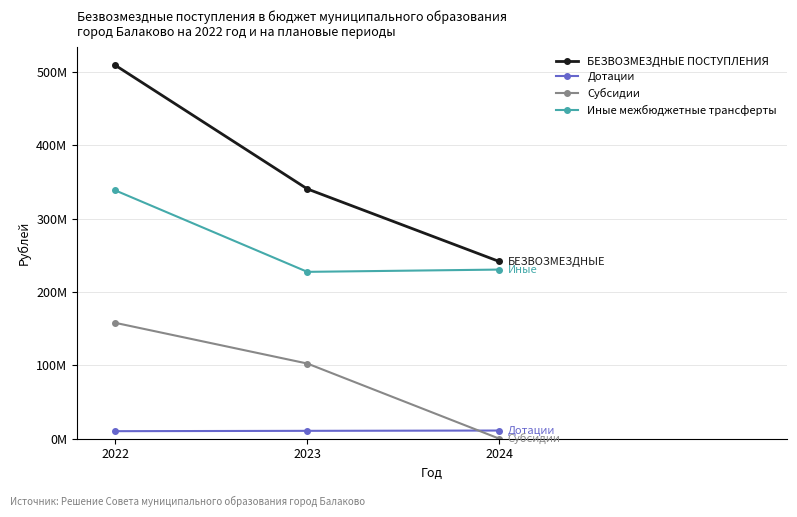

What is the difference between the Субсидии values at 2024 and 2022?

157780215.3